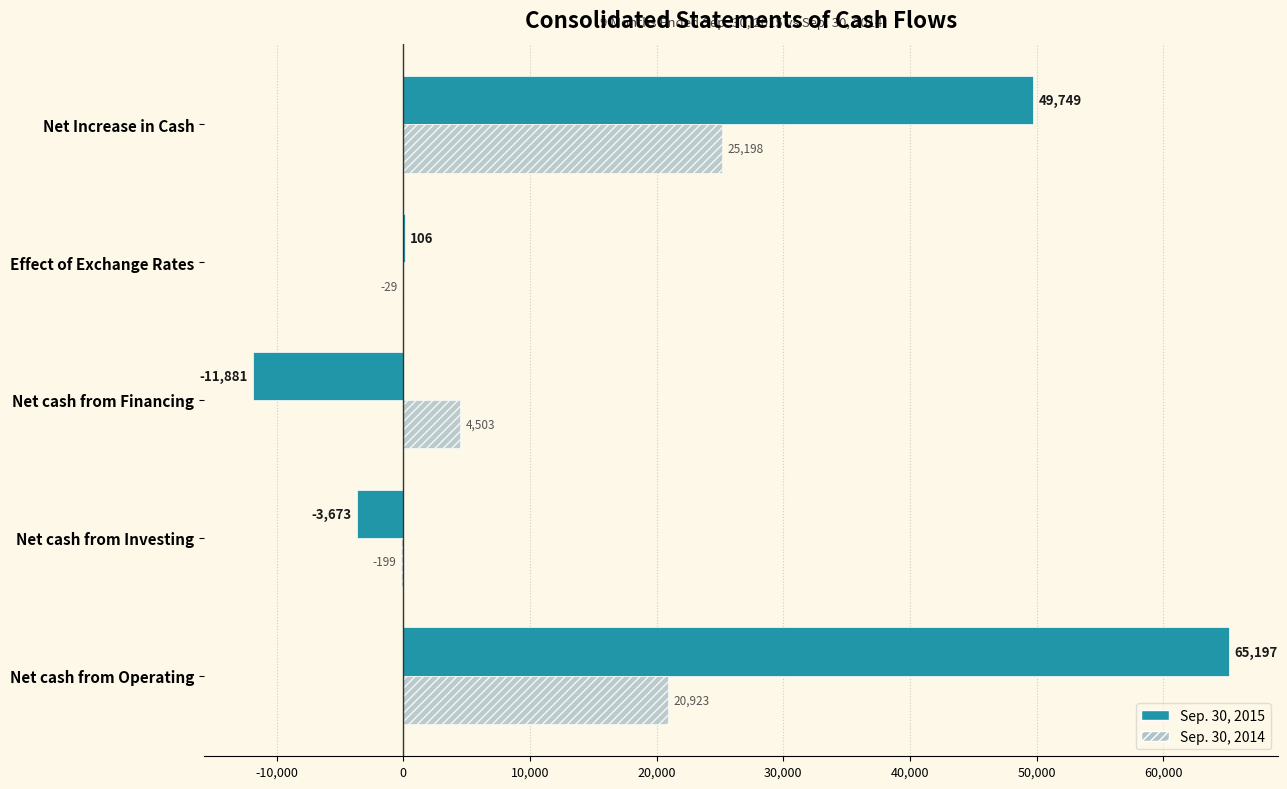

Between Net cash from Operating and Net cash from Investing, which series saw the biggest shift?

Sep. 30, 2015